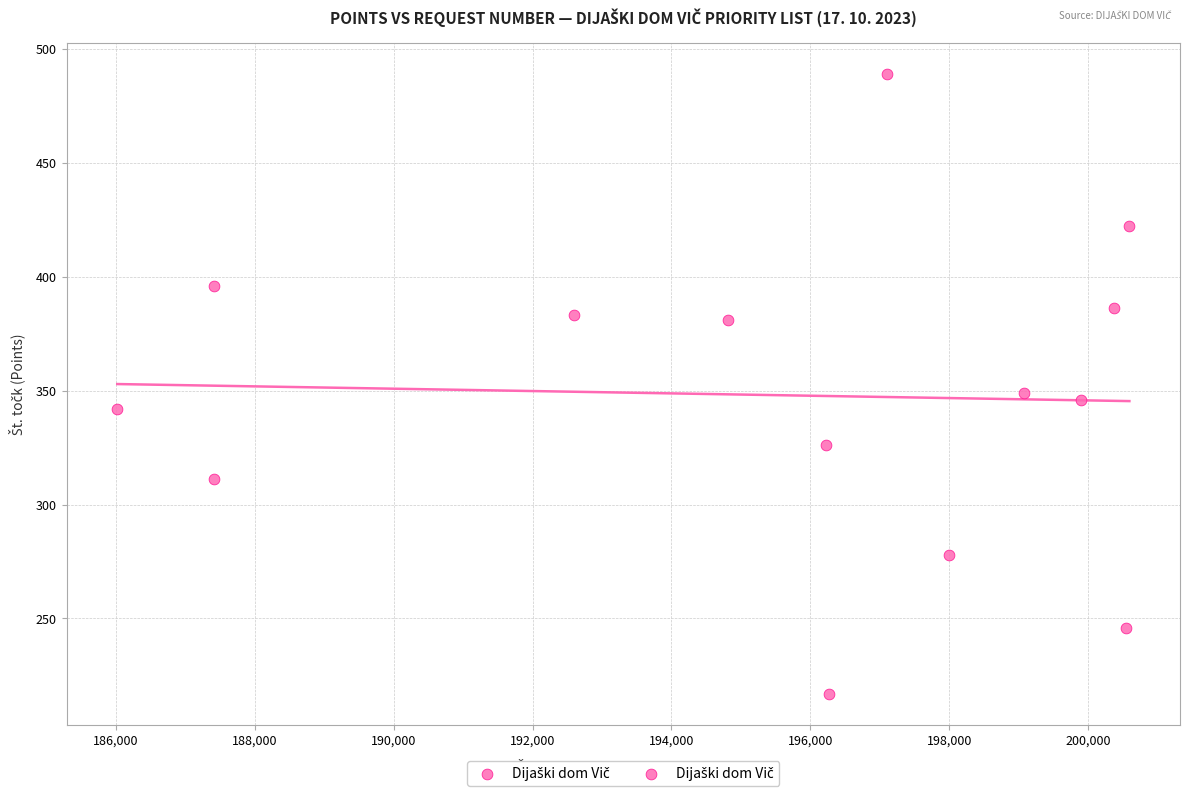

What Y value in the scatter plot is closest to 353?

349